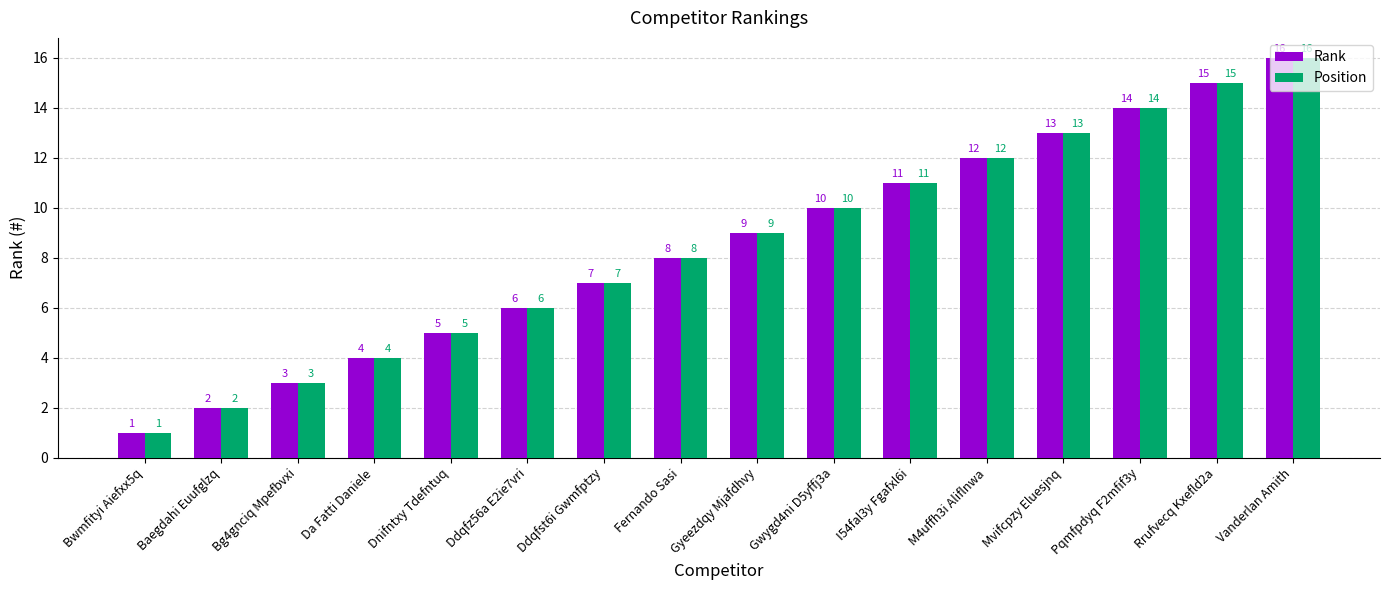

The Position series shows 14 at Pqmfpdyq F2mfif3y. True or false?

True